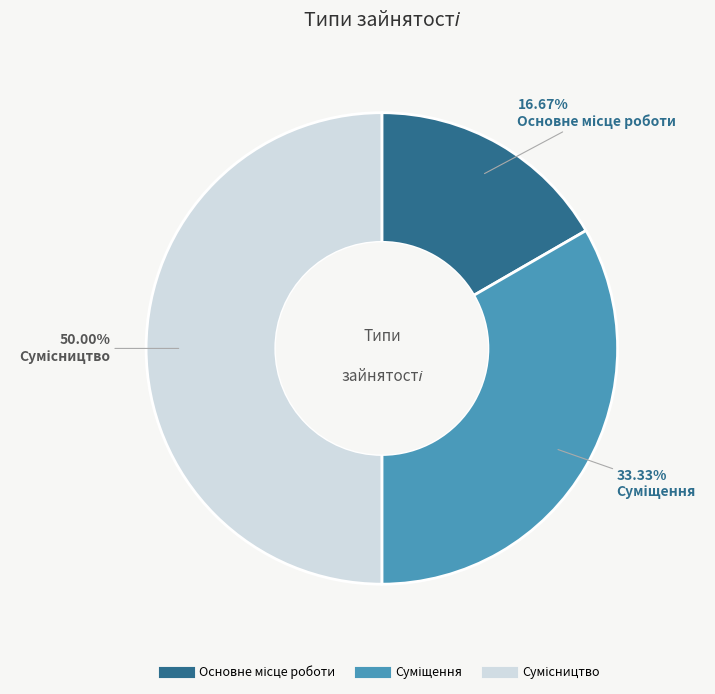

Is it true that Сумісництво is 59% of the pie?

False